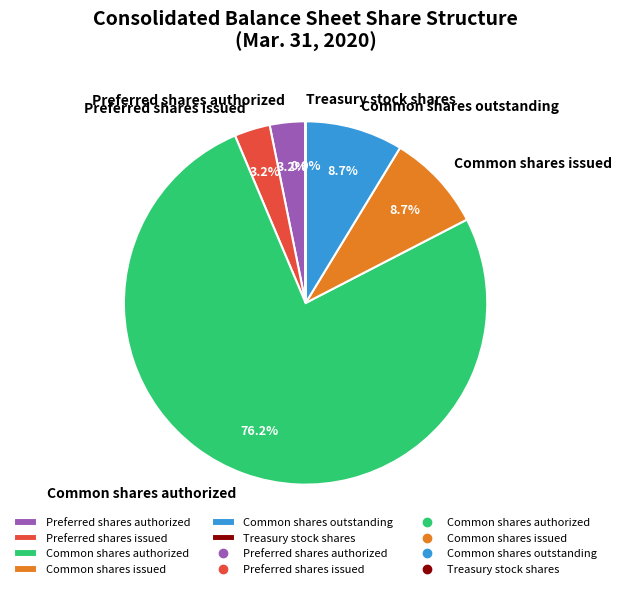

To the nearest percent, what percentage of the pie is Common shares issued?

9%